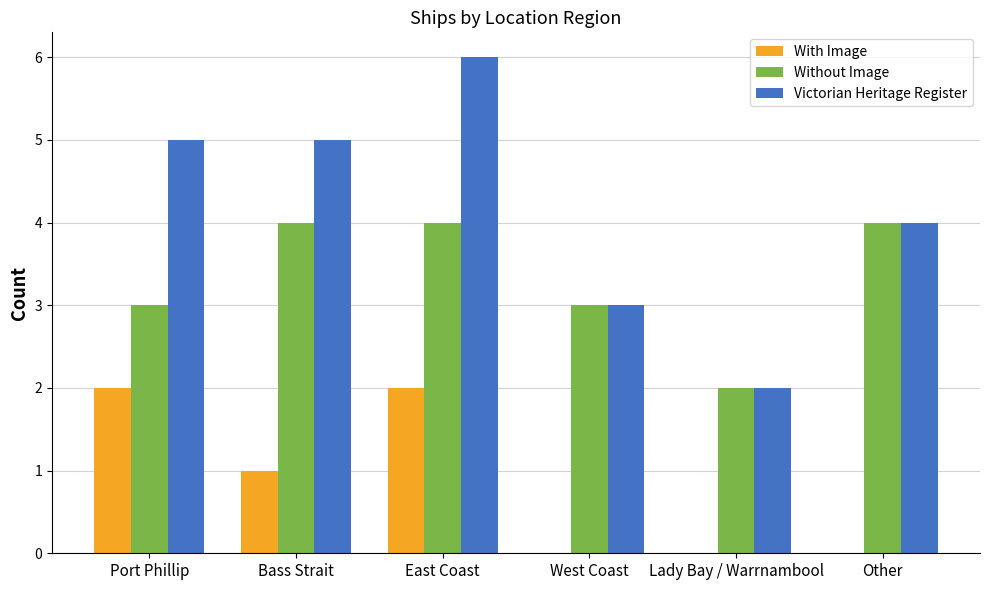

Are the bars grouped side by side (vs. stacked)?

Yes